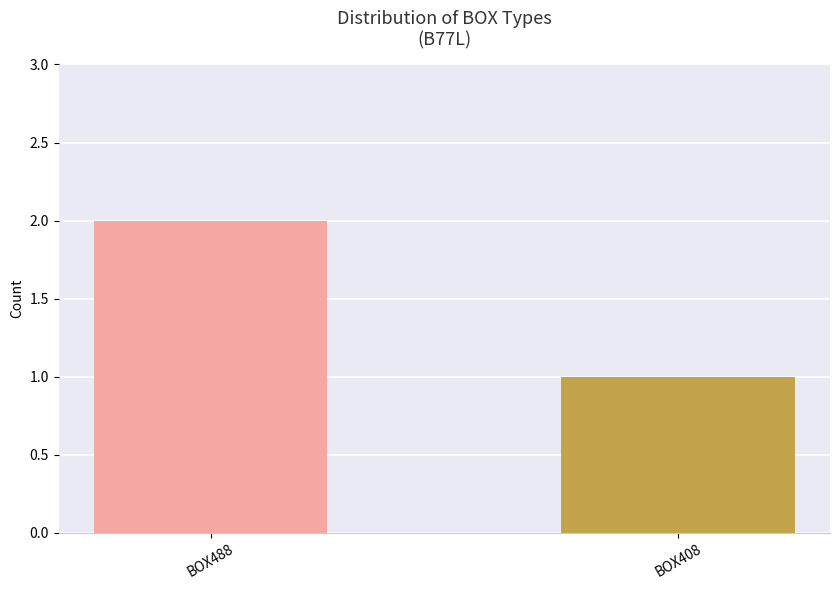

List the labels in order of value, smallest first.

BOX408, BOX488